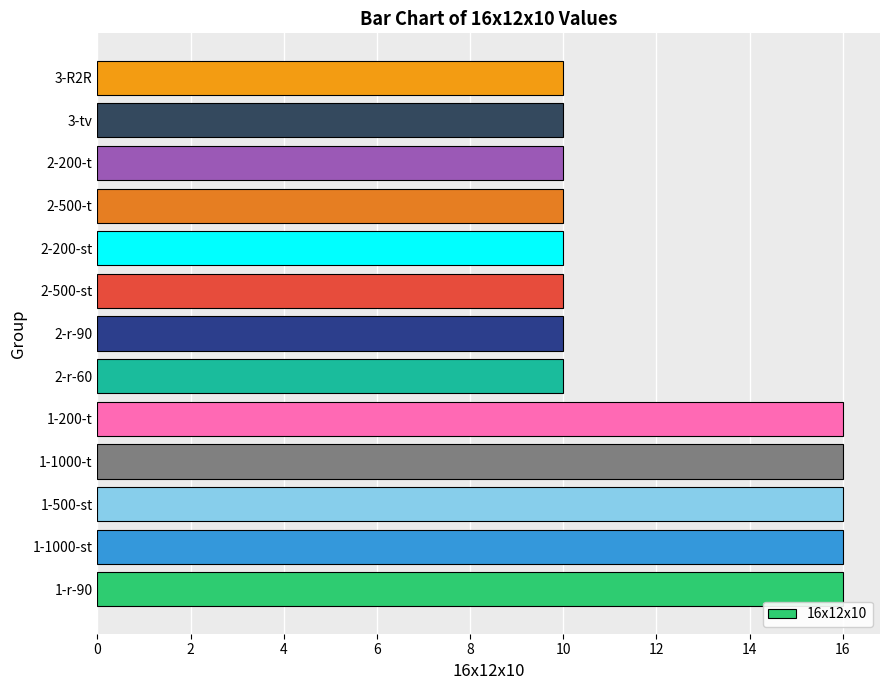

What is the change in value from 1-500-st to 2-r-90?

-6